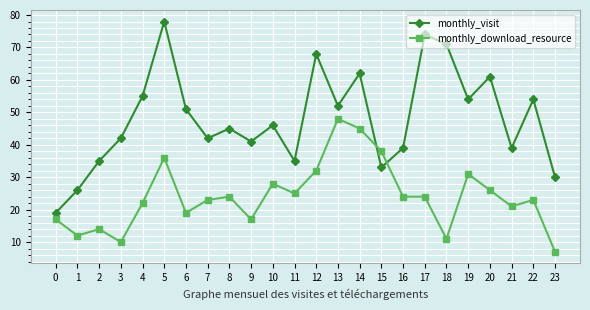

At which category does monthly_visit reach its first local valley?

7